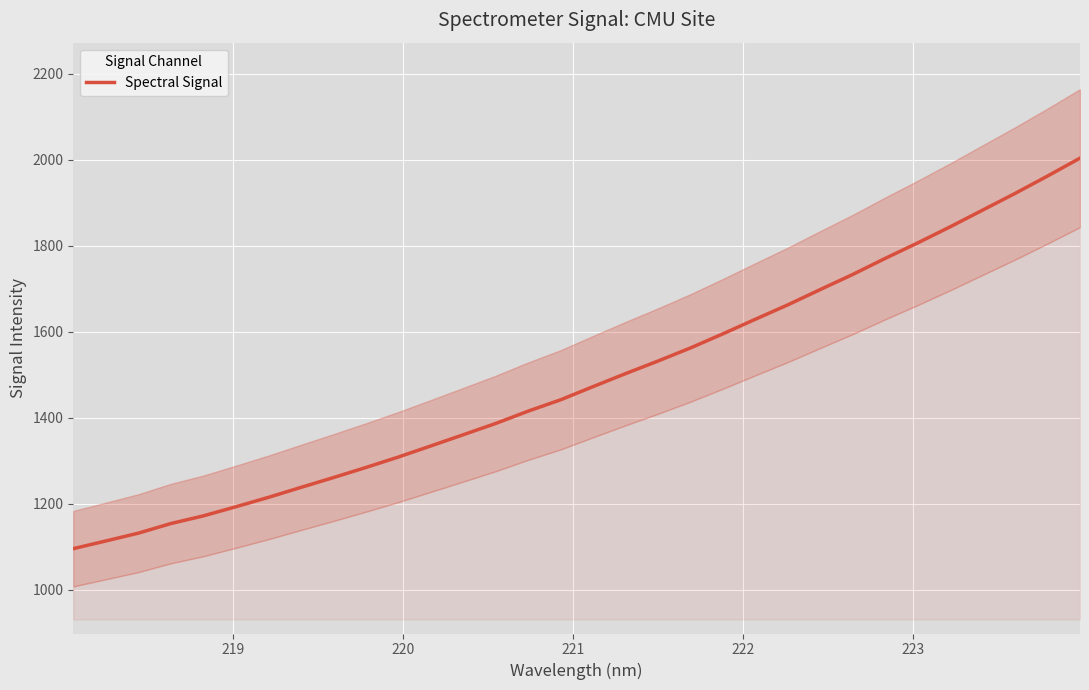

What is the difference between the maximum and minimum values?

907.9